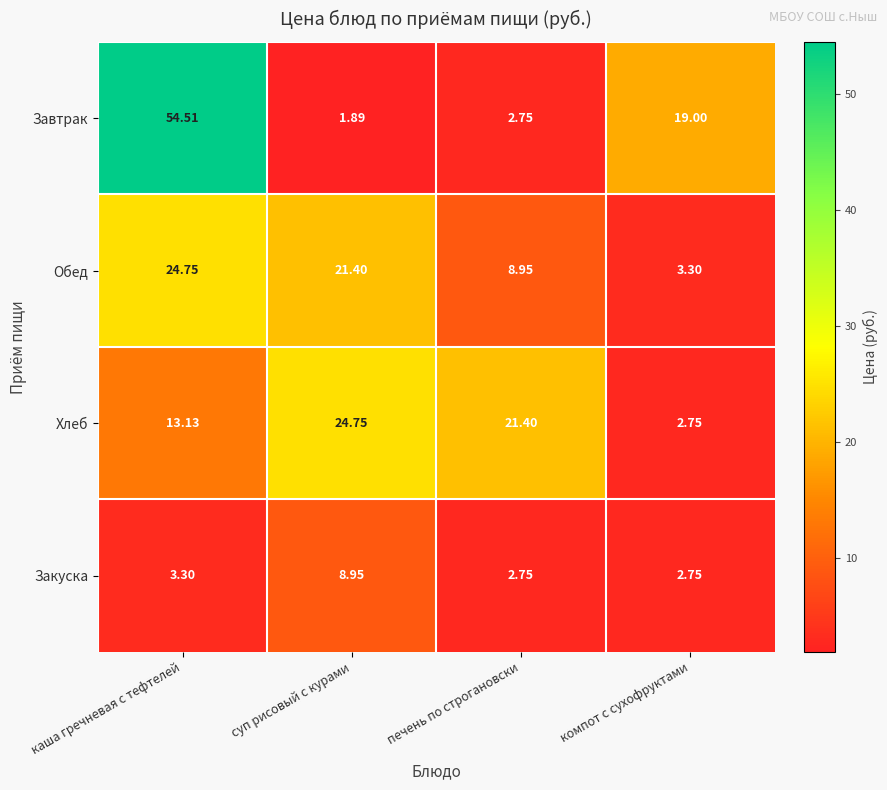

Where does the Обед series first go above 21?

каша гречневая с тефтелей